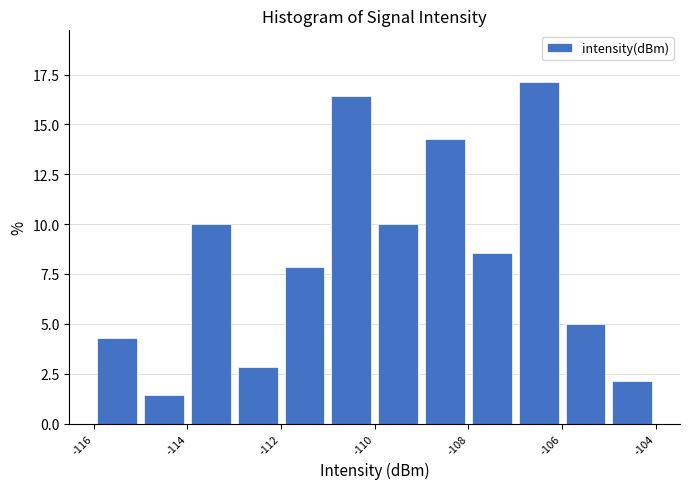

Reading left to right, transcribe this chart: for each bar, give the range it covers on the x-axis and its height. The values are not printed on the chart, so give them approximately, as read against the axis.

-116 to -115: 4.5
-115 to -114: 1.5
-114 to -113: 10.0
-113 to -112: 3.0
-112 to -111: 8.0
-111 to -110: 16.5
-110 to -109: 10.0
-109 to -108: 14.5
-108 to -107: 8.5
-107 to -106: 17.0
-106 to -105: 5.0
-105 to -104: 2.0